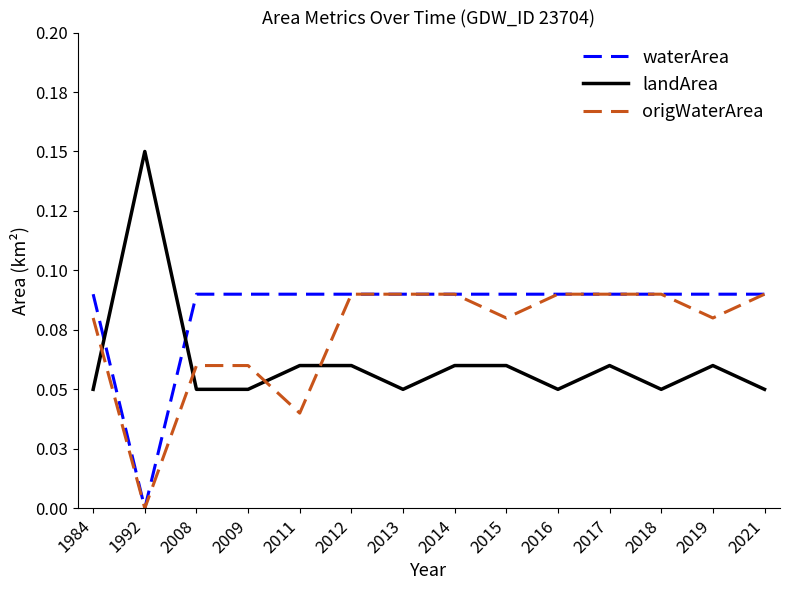

What is the value of the origWaterArea point at the 12th from the left?

0.1